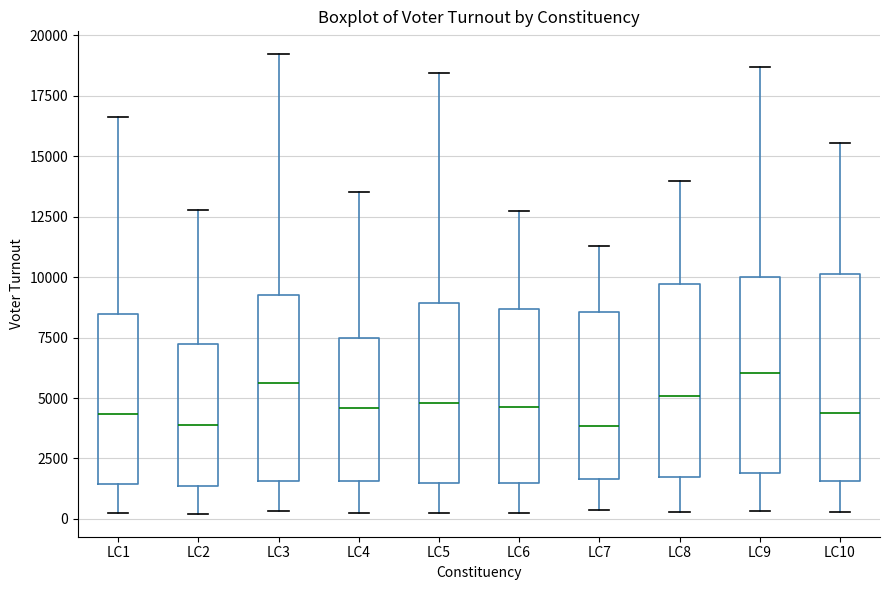

Where is the lower edge of the box for LC2 on the y-axis? The values are not printed on the chart, so give them approximately, as read against the axis.

1500